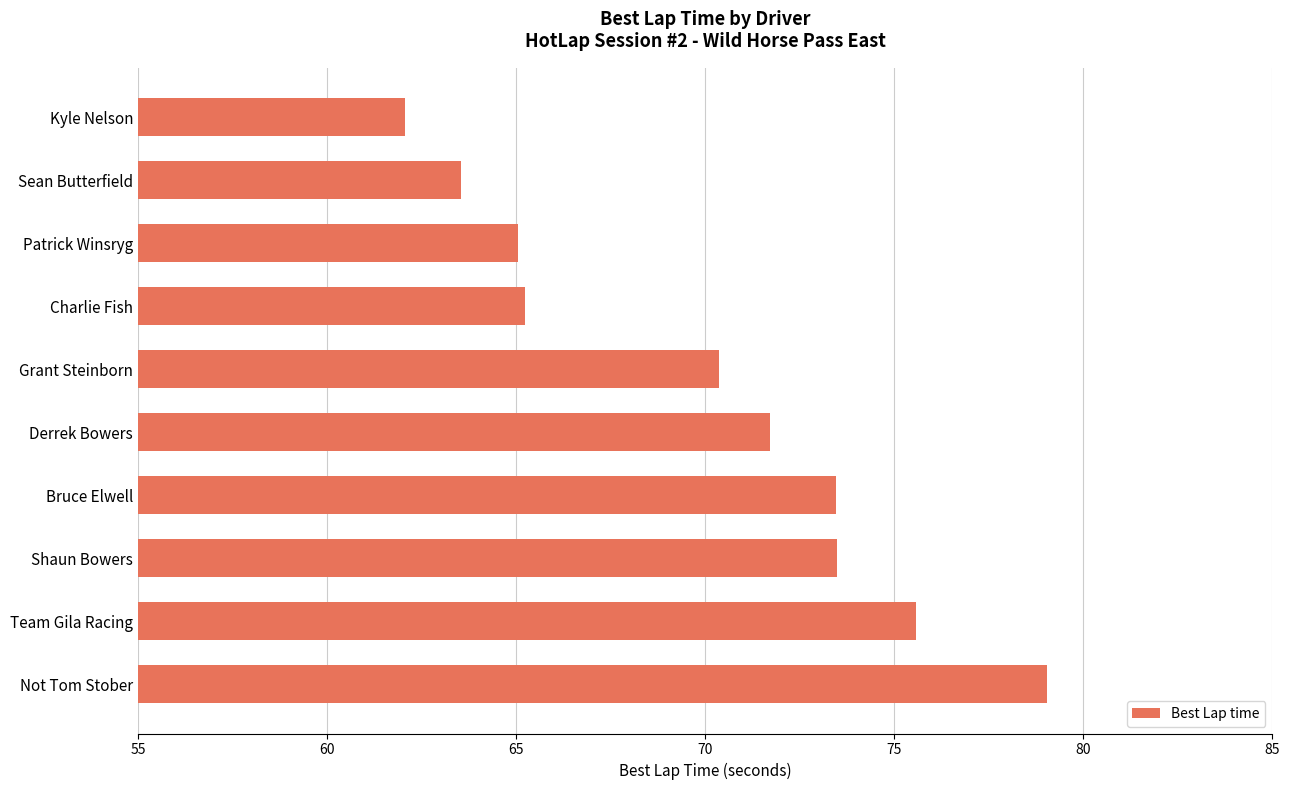

What is the difference between the second highest and minimum values?

13.5